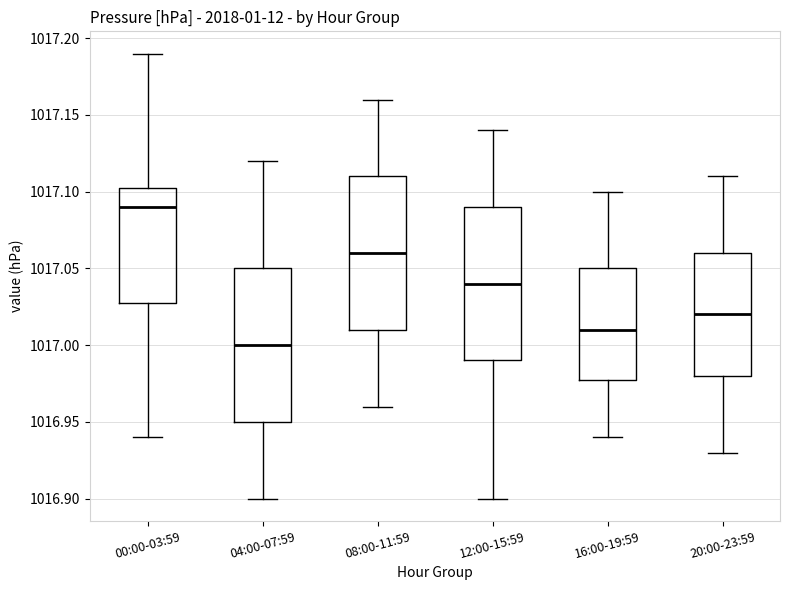

Where does the lower whisker of the box for 00:00-03:59 end on the y-axis? The values are not printed on the chart, so give them approximately, as read against the axis.

1016.940